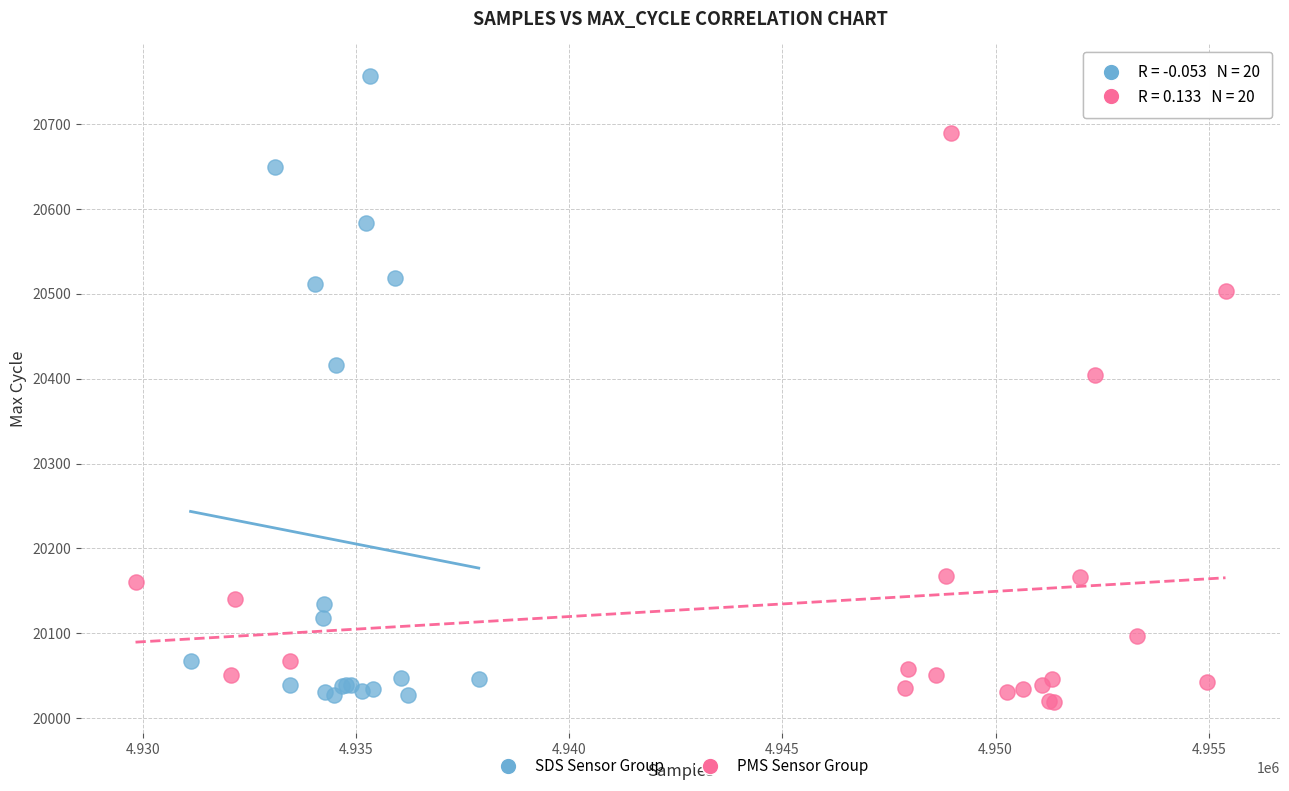

Which series reaches the maximum Y coordinate?

SDS Sensor Group